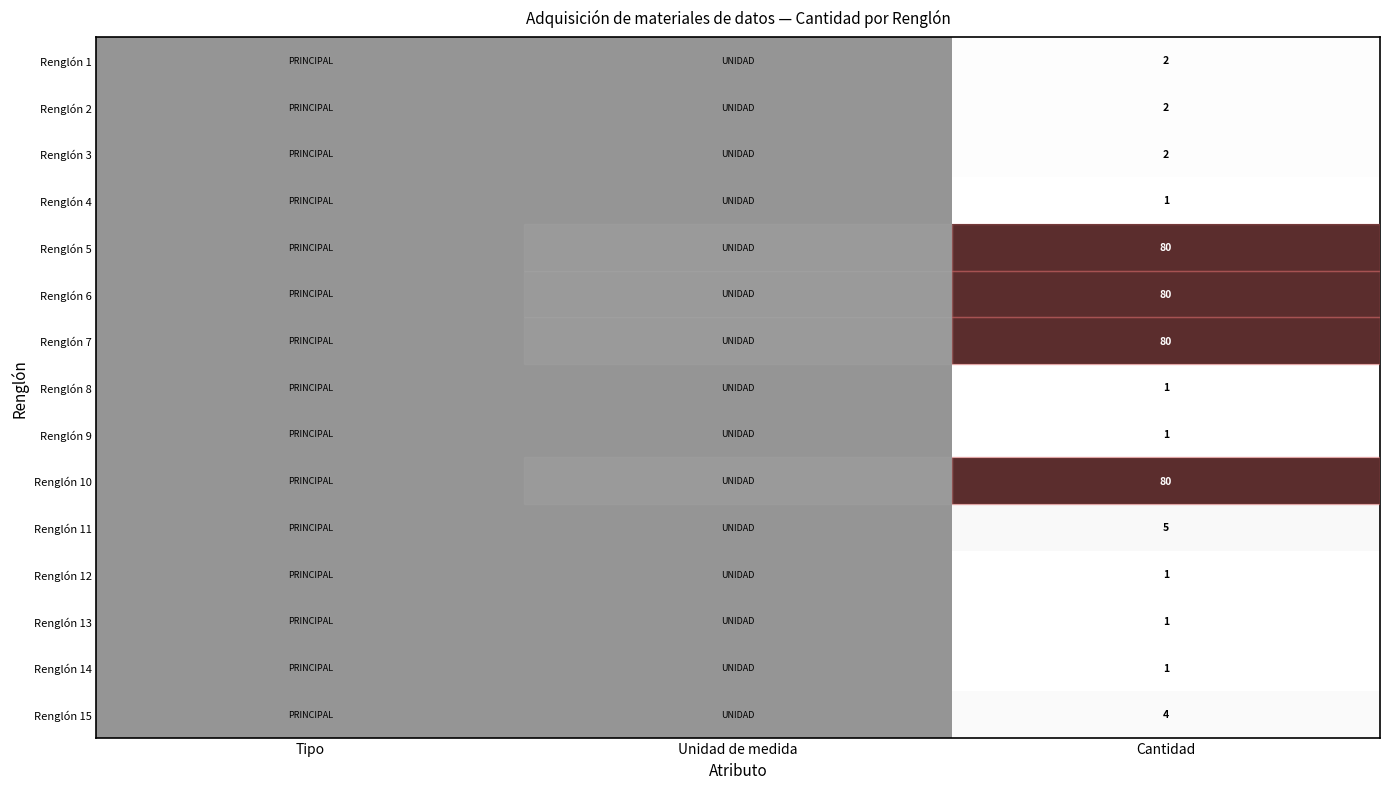

What is the difference between the highest and lowest values at Cantidad?

79.0